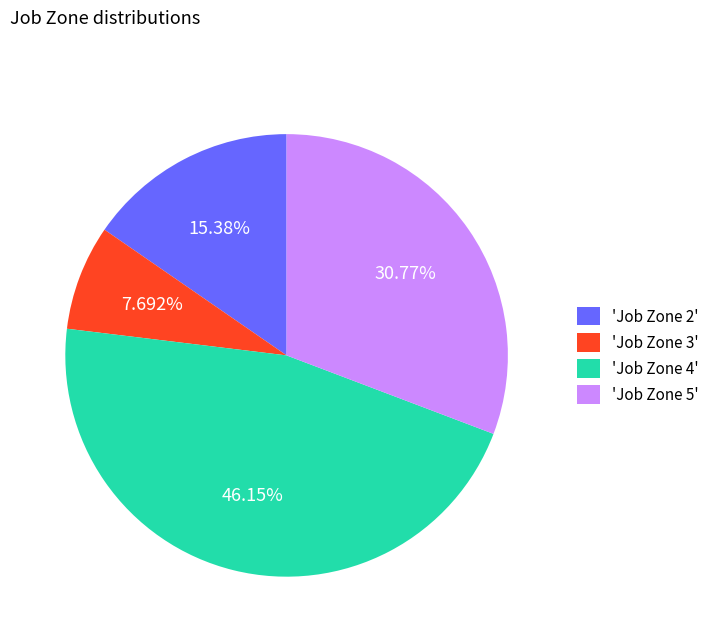

What is the ratio of the value at 'Job Zone 5' to the value at 'Job Zone 4'?

0.7